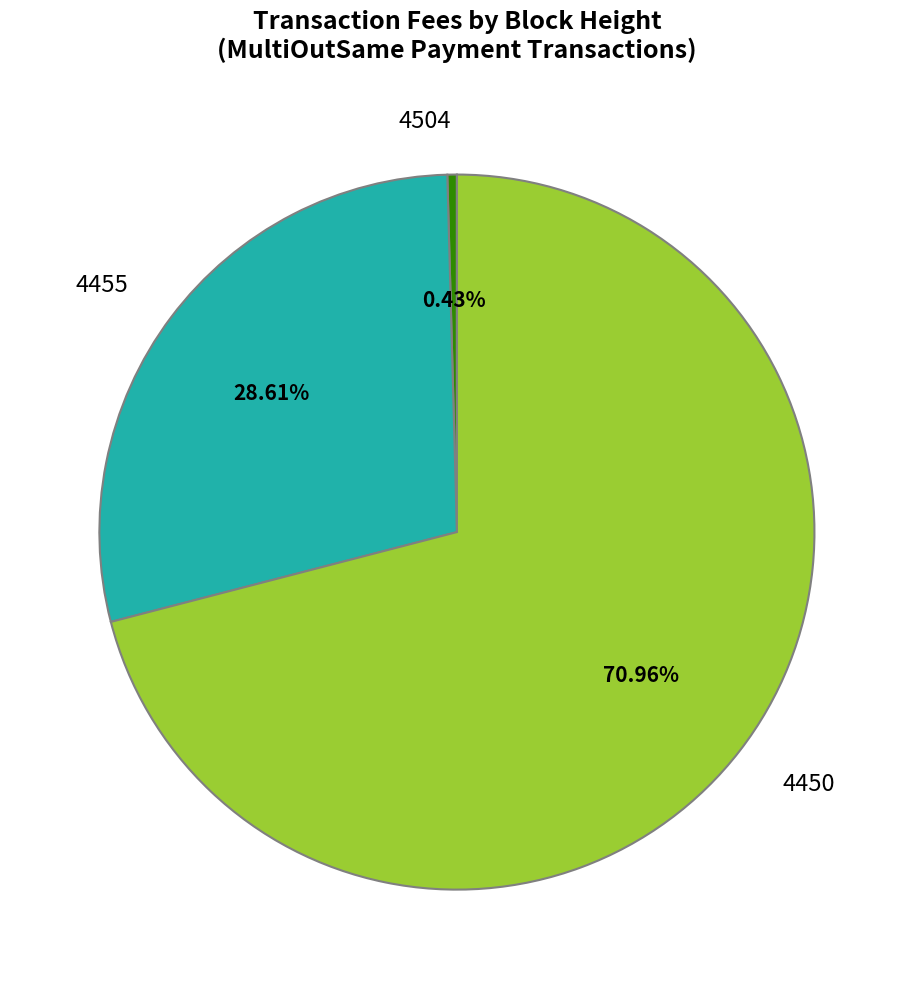

Rank the categories by value from lowest to highest.

4504, 4455, 4450